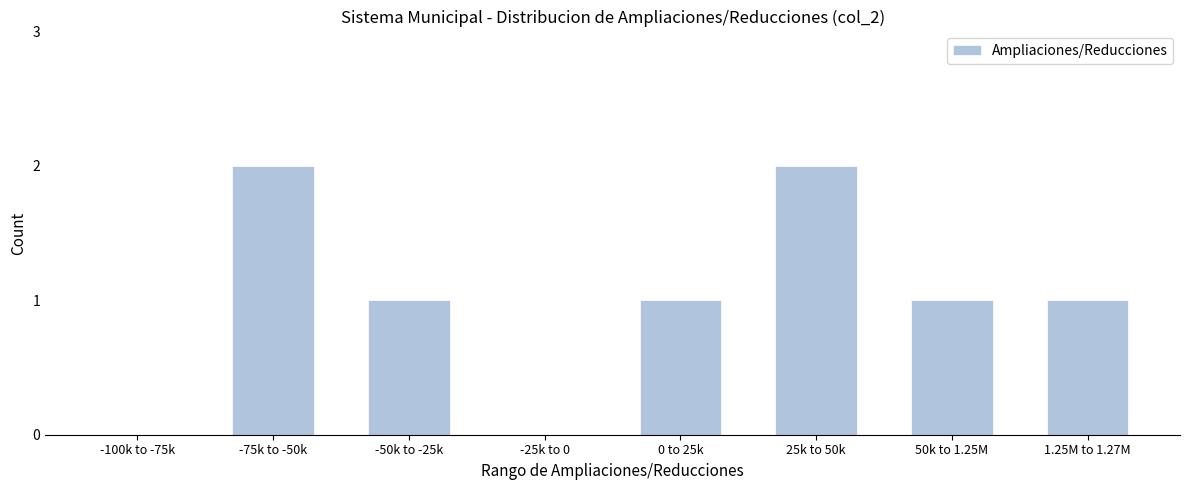

Reading right to left, list all the values displayed in this chart.

1.25M to 1.27M=1	50k to 1.25M=1	25k to 50k=2	0 to 25k=1	-25k to 0=0	-50k to -25k=1	-75k to -50k=2	-100k to -75k=0